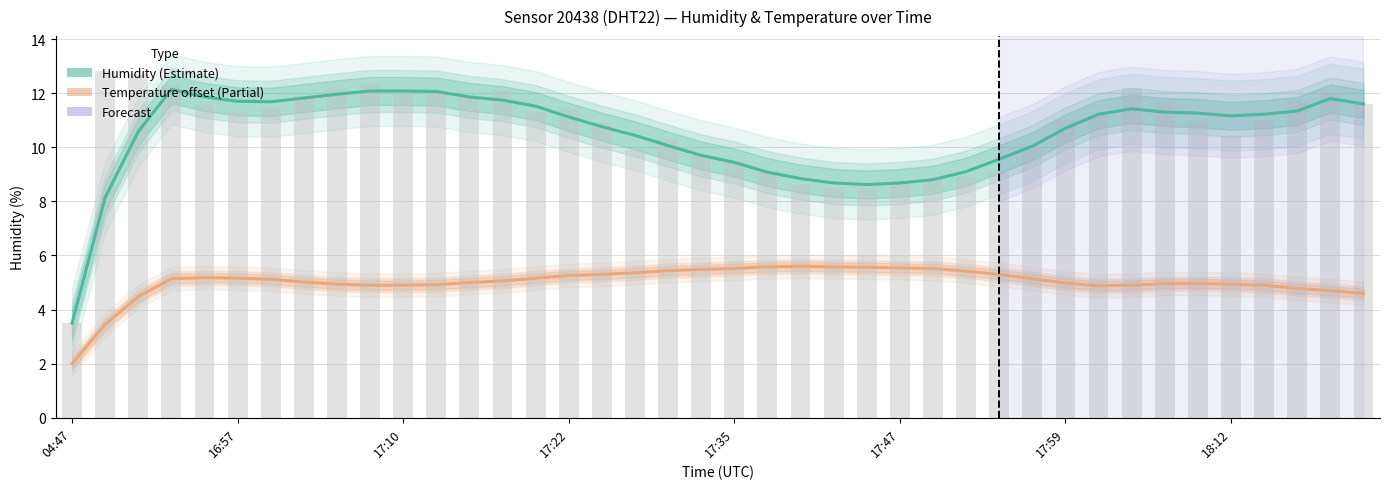

Which category has the lowest value across all series?

04:47